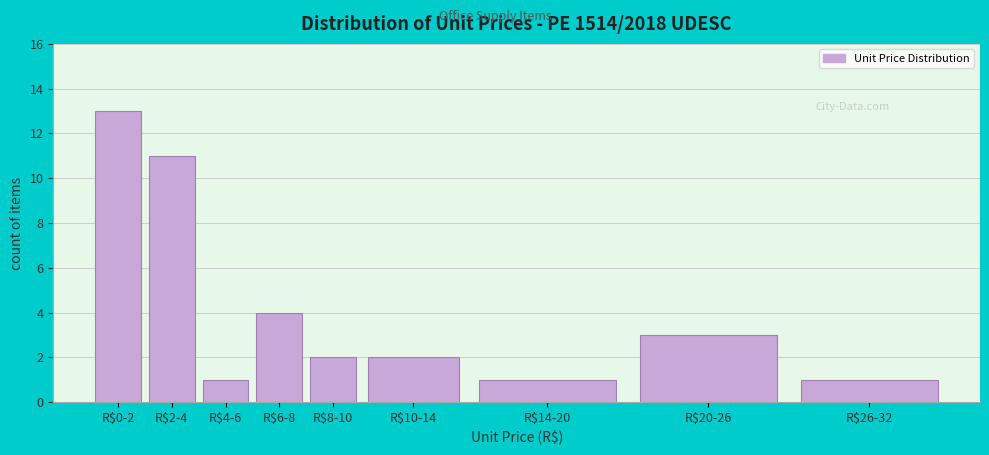

Reading right to left, what are all the values shown in this chart?

1	3	1	2	2	4	1	11	13